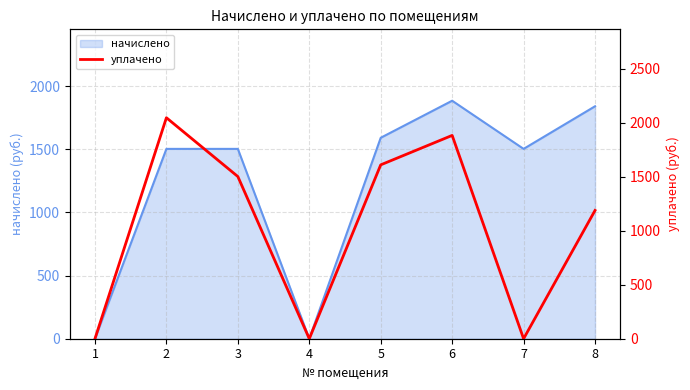

The value of начислено at 8 is 1129.2. True or false?

False